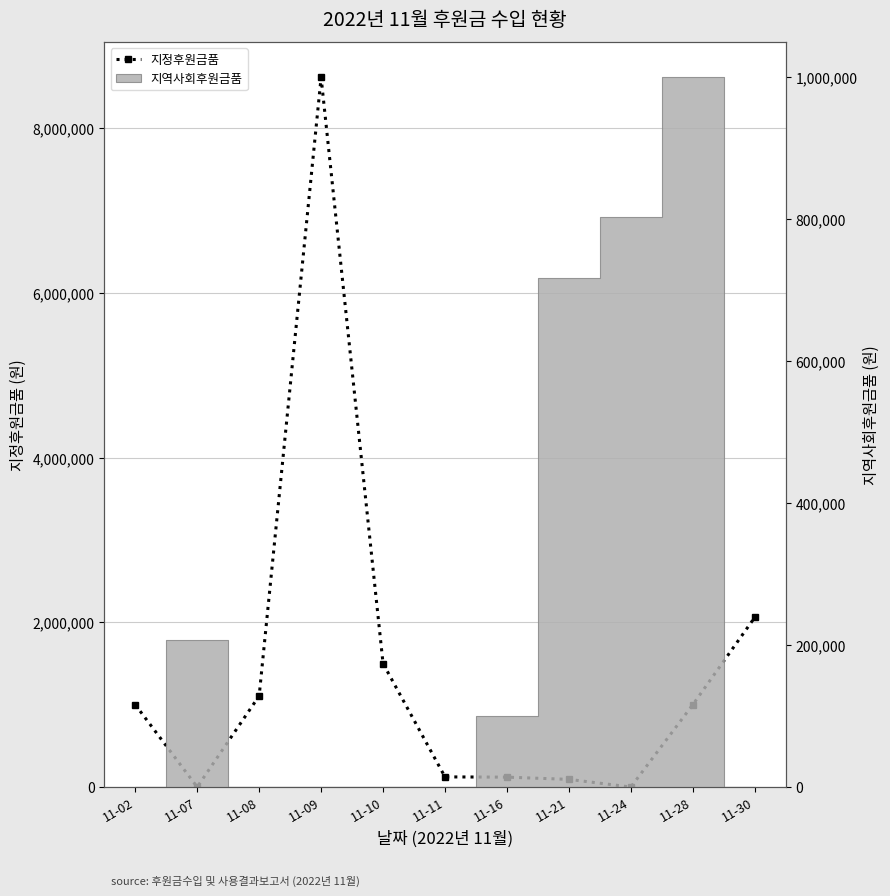

What is the value of the 1st point from the left?

1000000